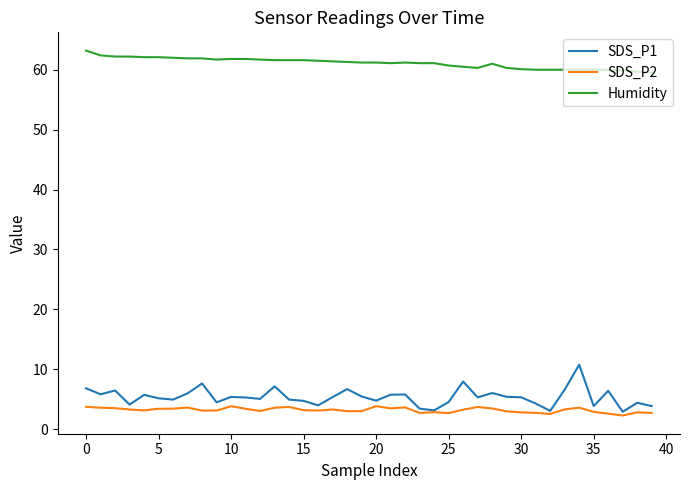

True or false: SDS_P2 and Humidity cross at least once.

False